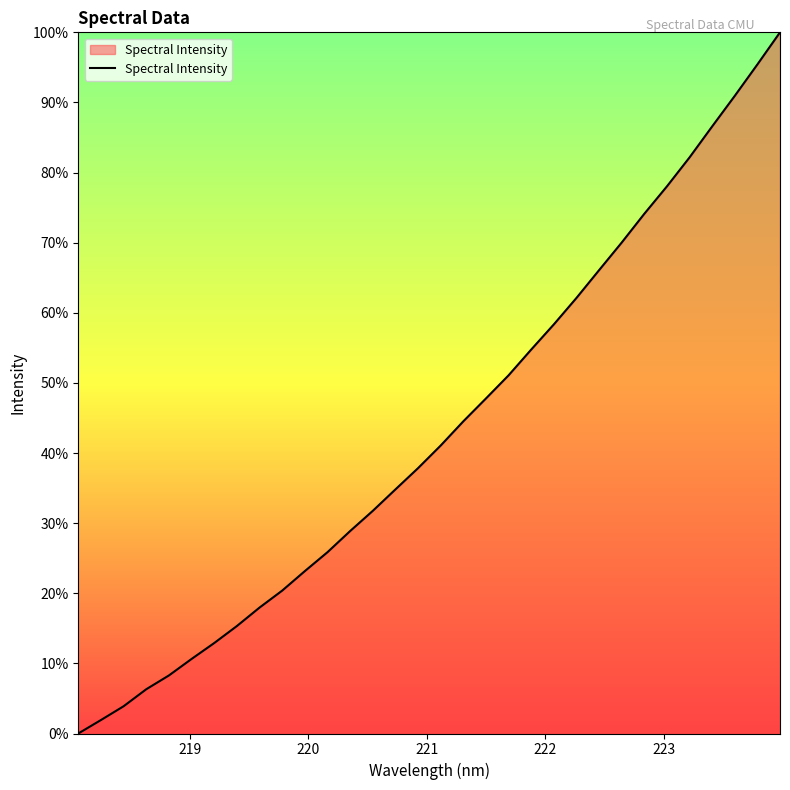

Reading left to right, extract all data points from this chart.

0.0	1.9	3.9	6.3	8.3	10.6	12.9	15.3	18.0	20.4	23.2	25.9	28.9	31.8	34.8	37.8	41.1	44.5	47.8	51.1	54.8	58.3	62.1	66.1	70.0	74.1	78.0	82.2	86.6	90.9	95.4	100.0